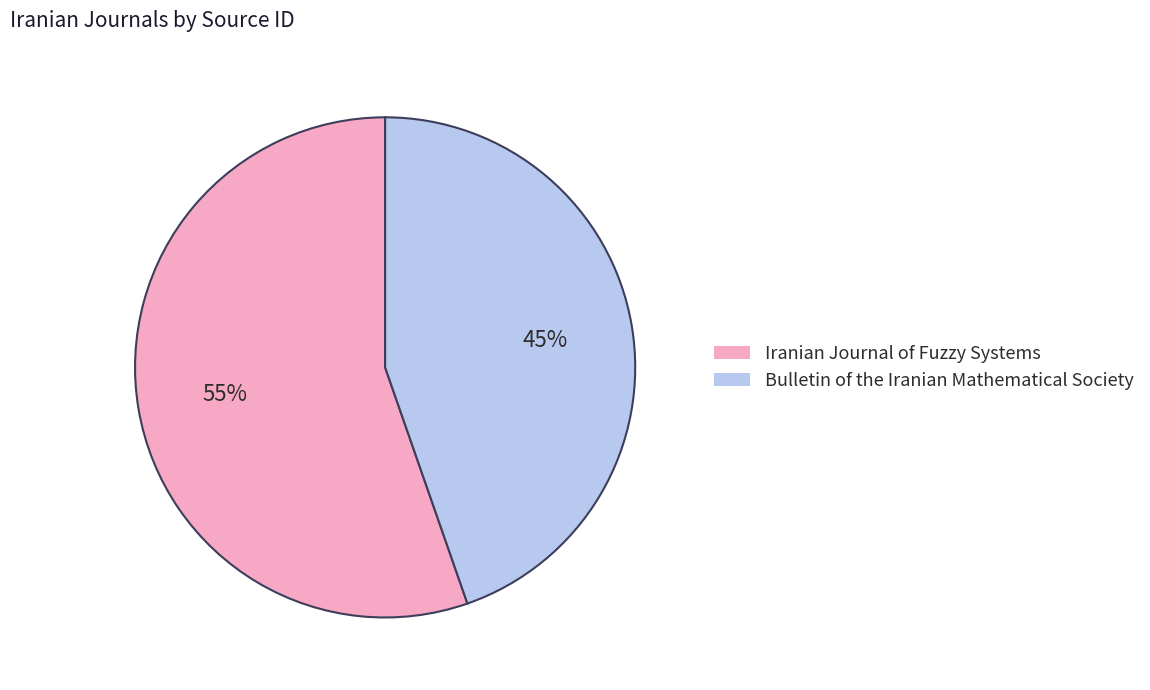

To the nearest percent, what is the average slice percentage?

50%